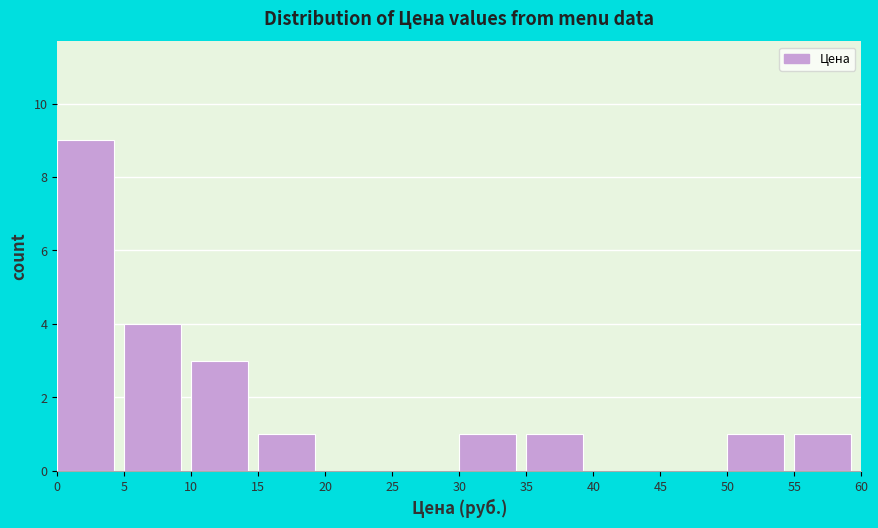

Over which range of the x-axis is the bar tallest?

0 to 5